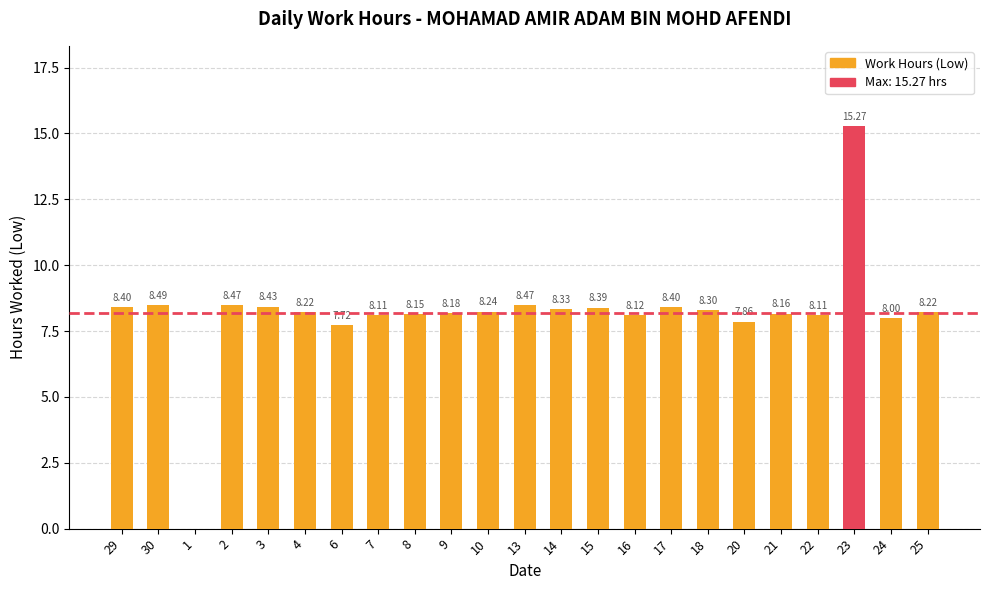

Where is the data nearest to the value 7?

6